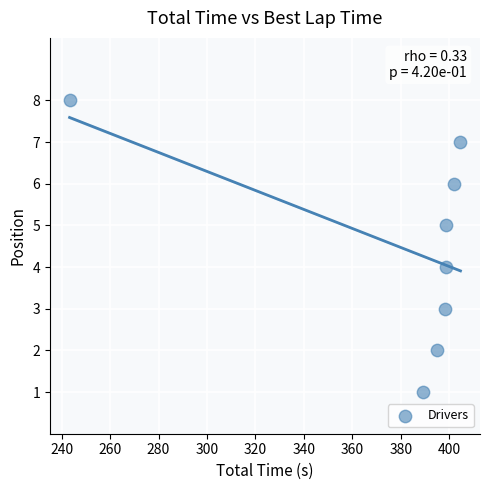

What is the range of Y values (max minus min)?

7